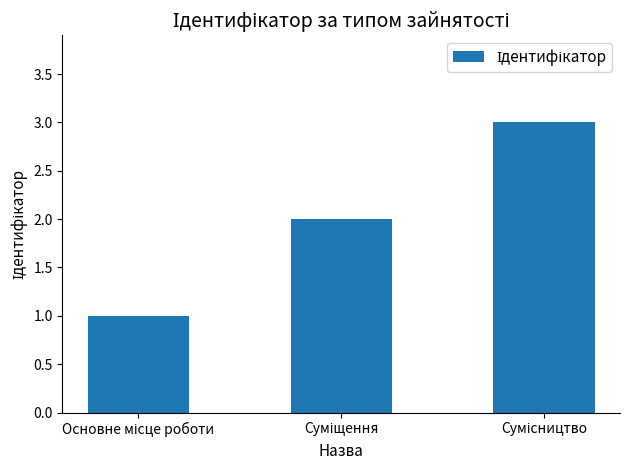

What is the sum of all values?

6